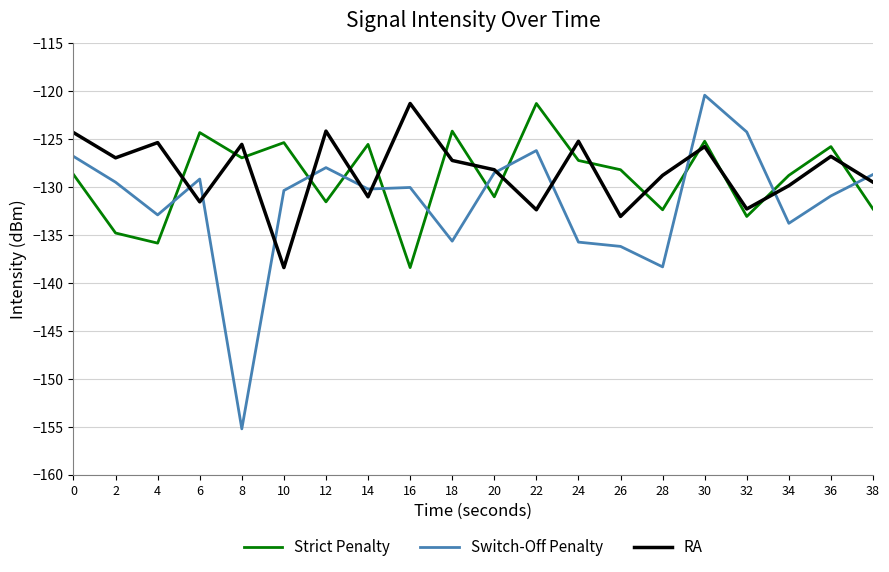

What is the highest value of the Strict Penalty series?

-121.3